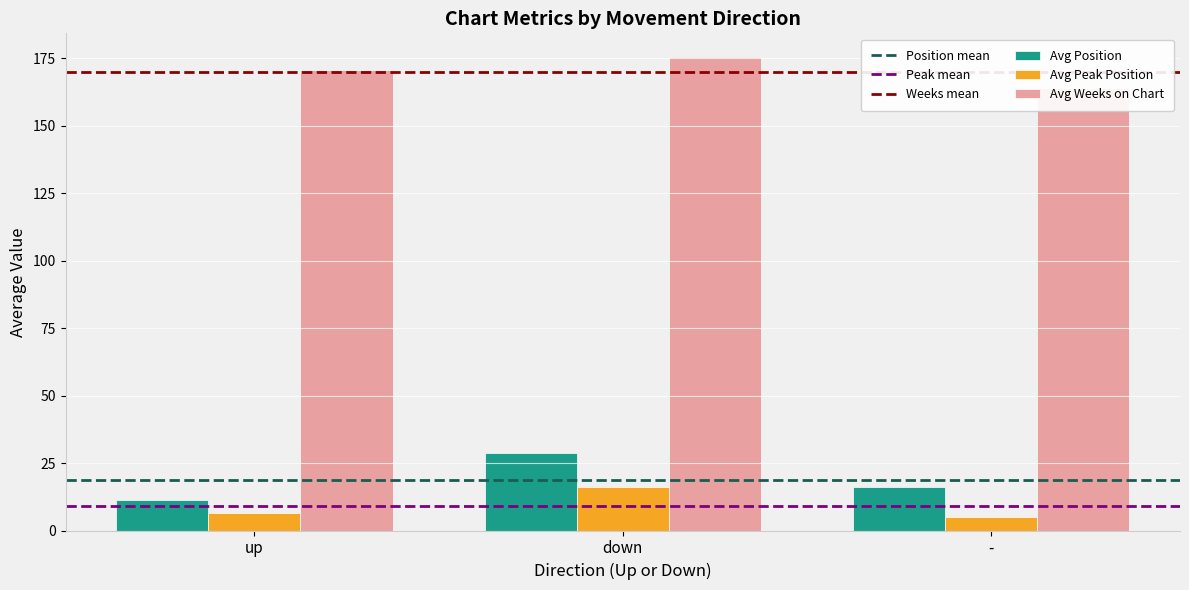

How many distinct data groups are displayed?

3